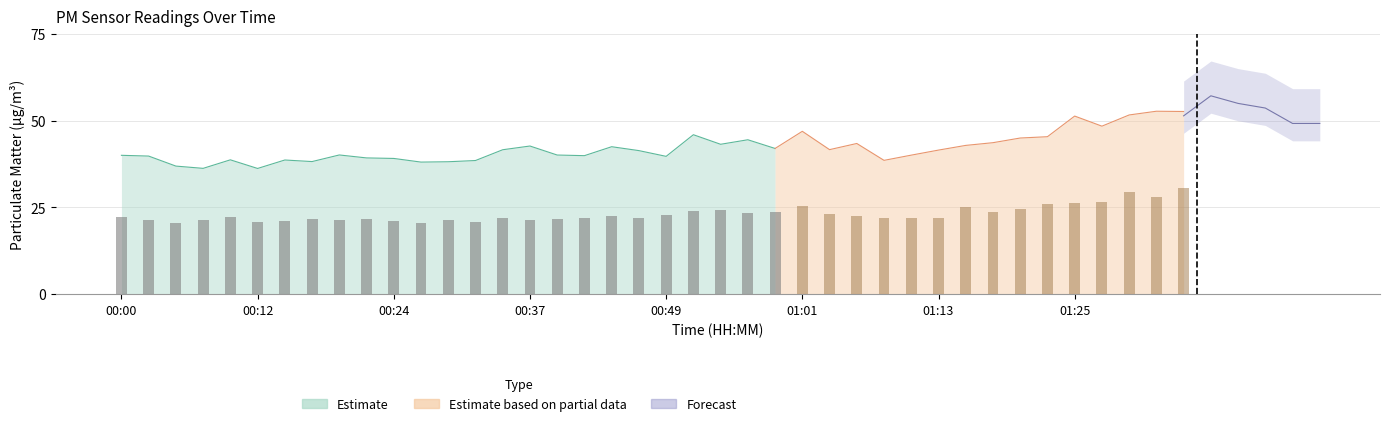

True or false: the data shows 22.1 at 19.

True